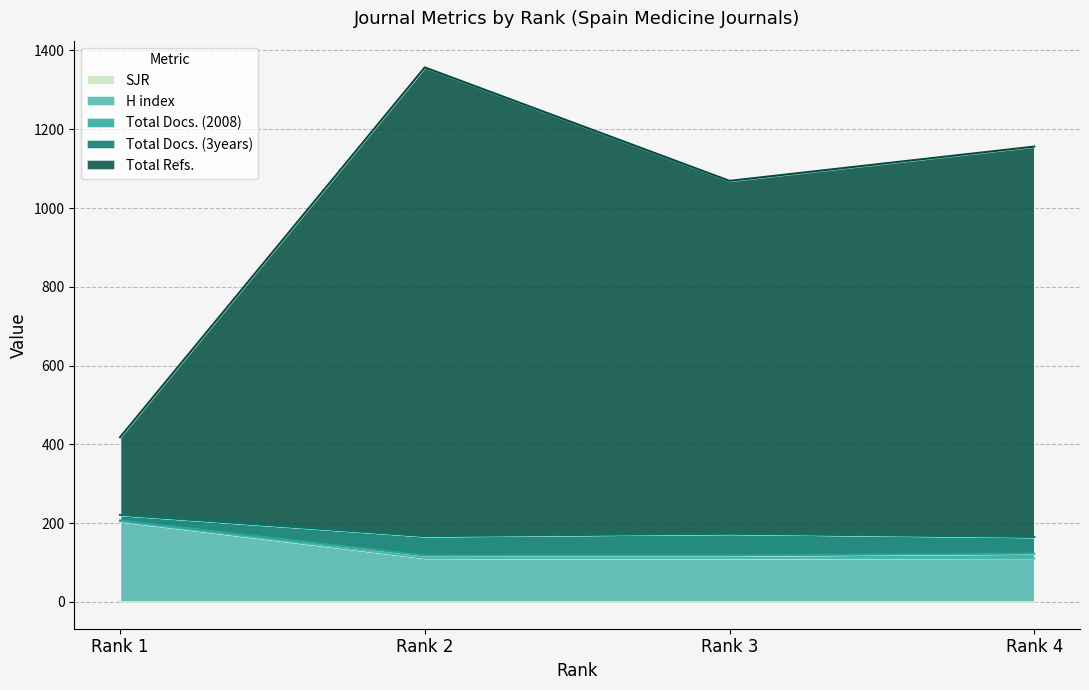

List the series in order of their peak value, highest first.

Total Refs., H index, Total Docs. (3years), Total Docs. (2008), SJR